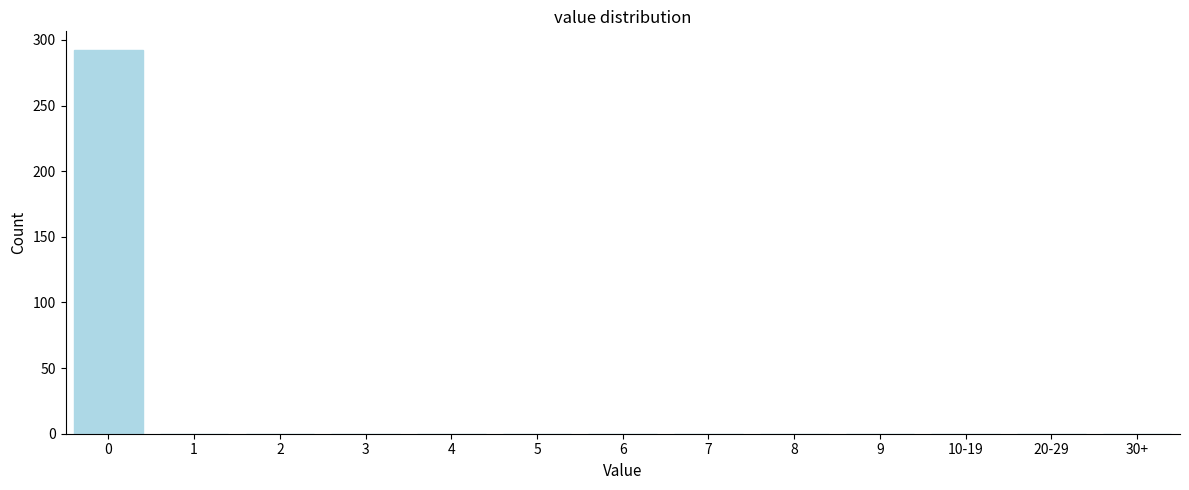

Reading right to left, transcribe all the data shown in this chart.

30+=0	20-29=0	10-19=0	9=0	8=0	7=0	6=0	5=0	4=0	3=0	2=0	1=0	0=292